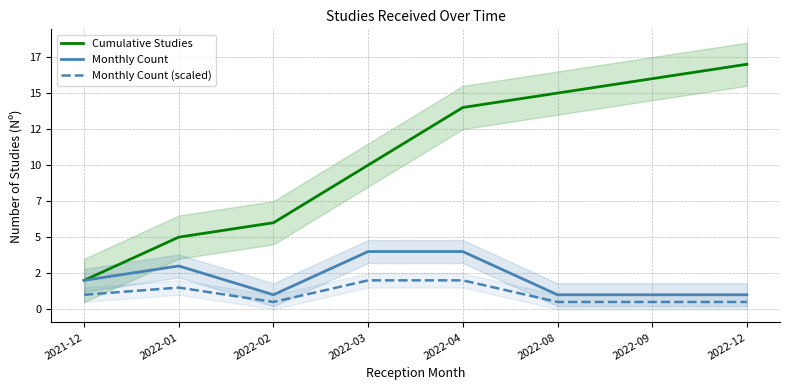

What is the label of the 4th point from the left?

2022-03